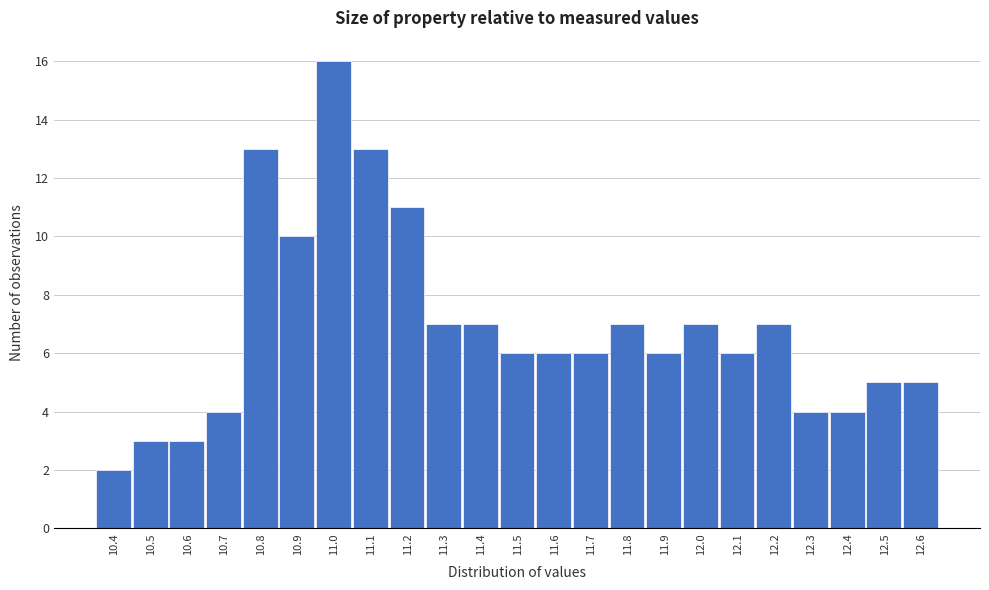

Reading right to left, what are all the values shown in this chart?

12.6=5	12.5=5	12.4=4	12.3=4	12.2=7	12.1=6	12.0=7	11.9=6	11.8=7	11.7=6	11.6=6	11.5=6	11.4=7	11.3=7	11.2=11	11.1=13	11.0=16	10.9=10	10.8=13	10.7=4	10.6=3	10.5=3	10.4=2